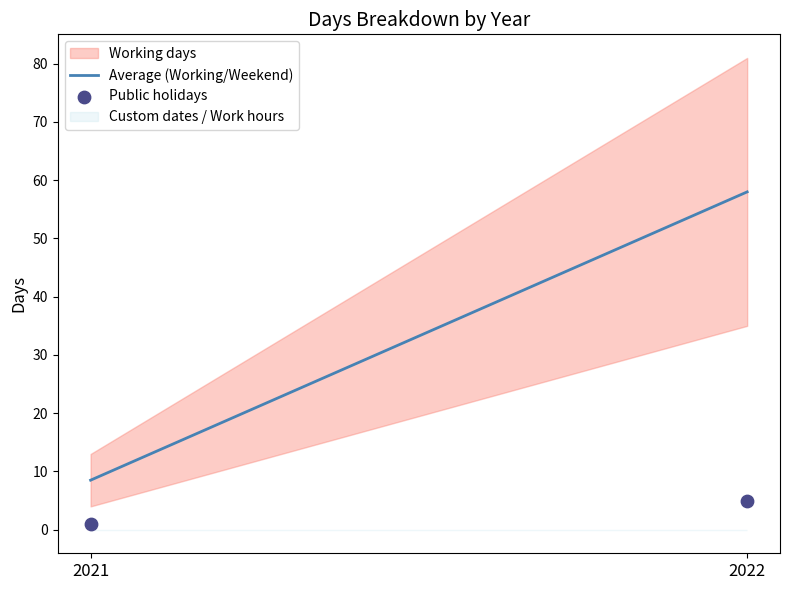

What is the range of Y values (max minus min)?

4